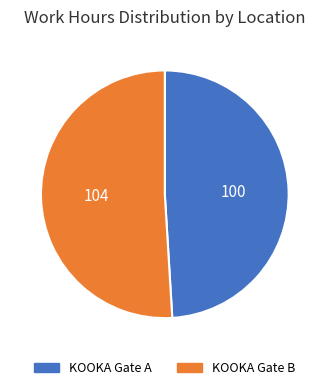

Which has a higher value, KOOKA Gate B or KOOKA Gate A?

KOOKA Gate B